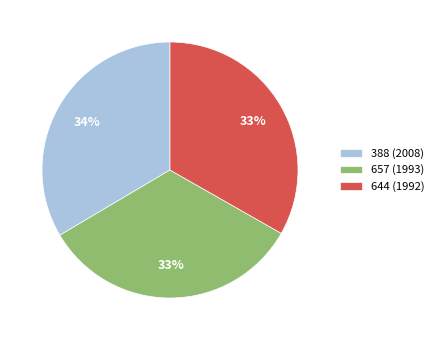

True or false: 657 (1993) accounts for 33% of the total.

True